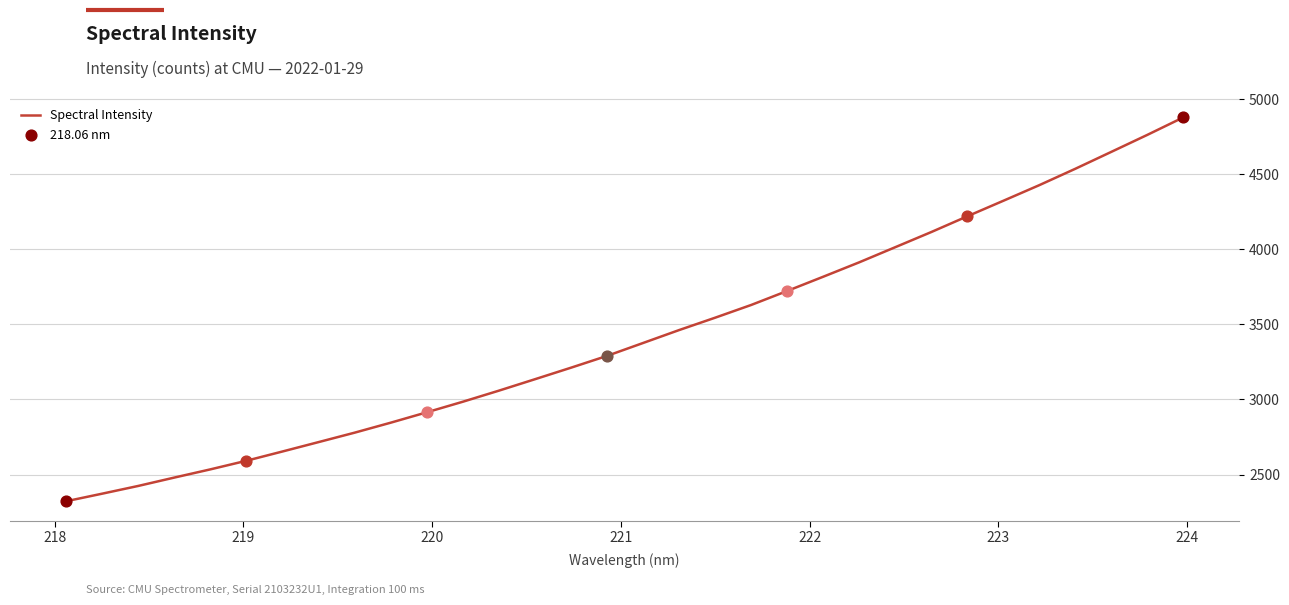

What is the greatest value displayed?

4880.3